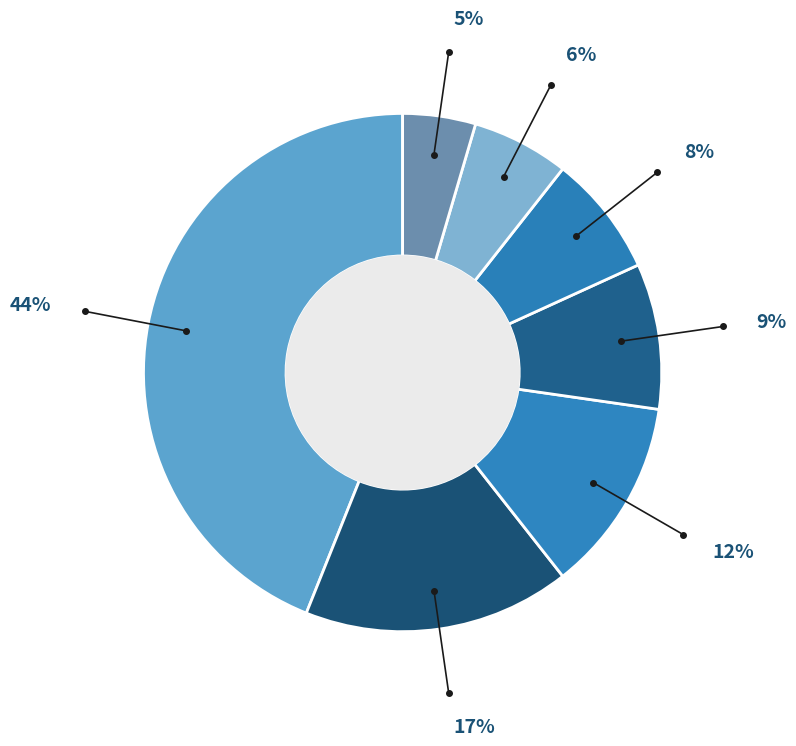

How many segments does this pie chart have?

7